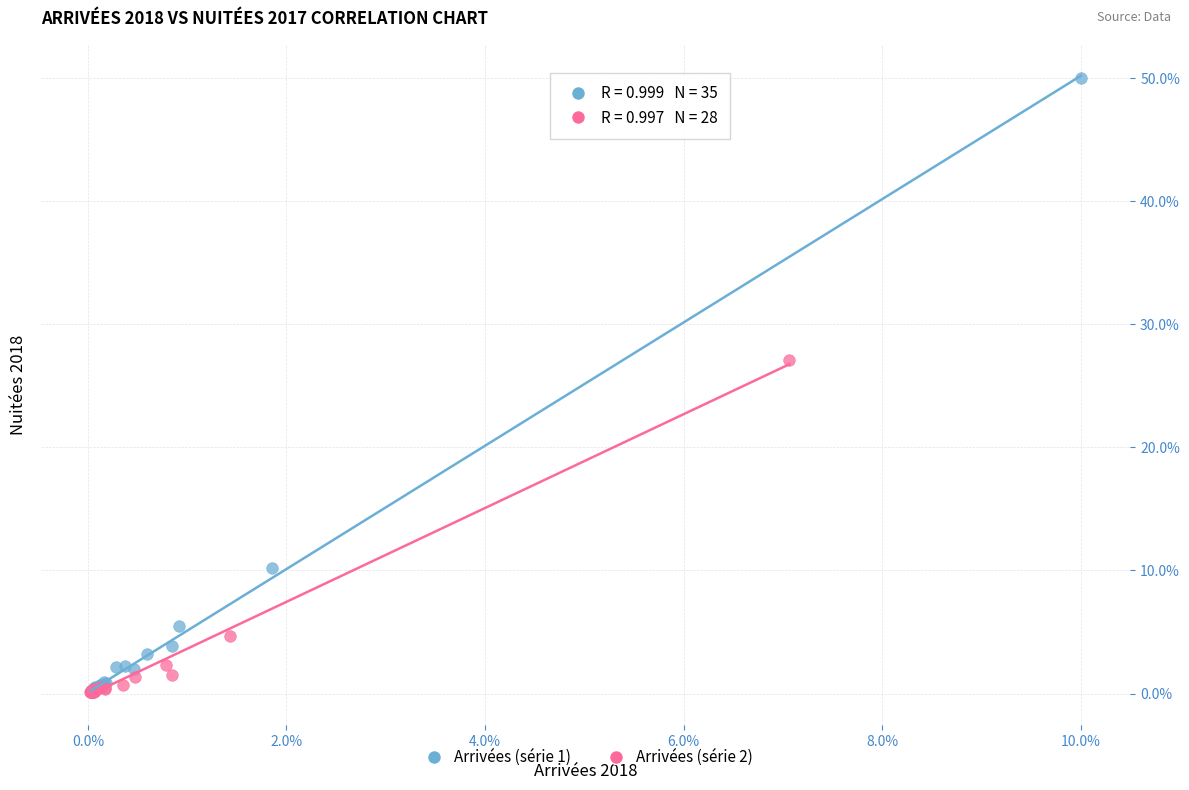

Which series contains the highest Y value?

Arrivées (série 1)